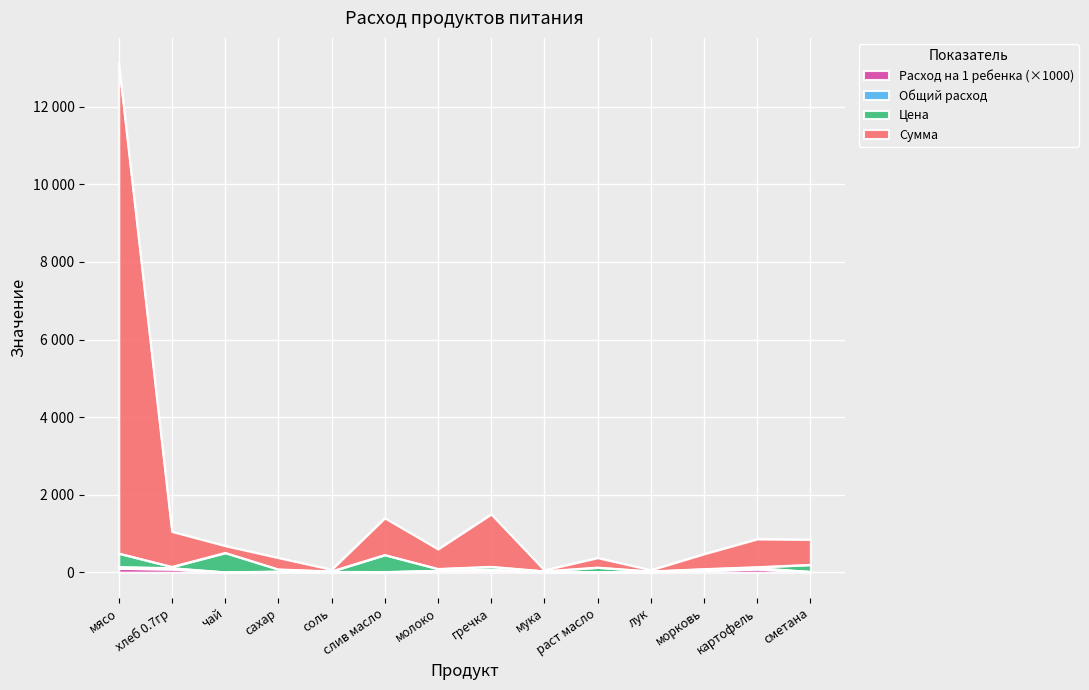

Does the chart display data point markers on the line(s)?

No